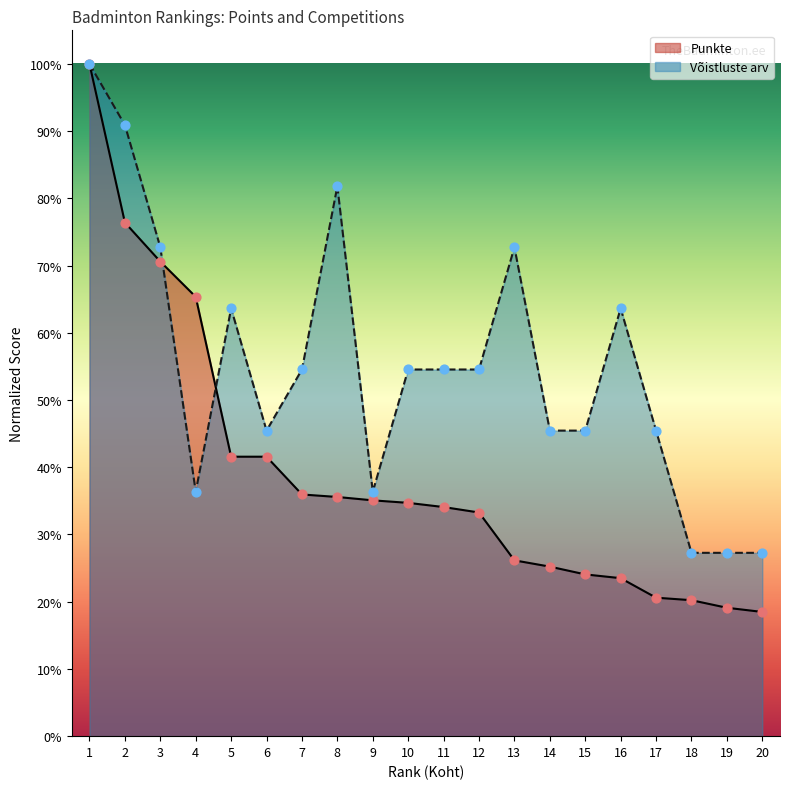

What is the total value across all series at 3?

1.4